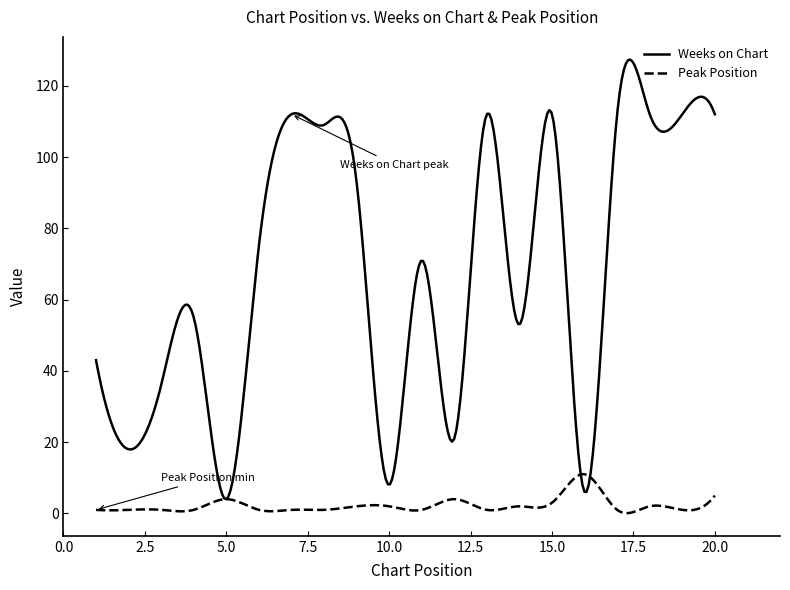

Which series has the largest total across all categories?

Weeks on Chart